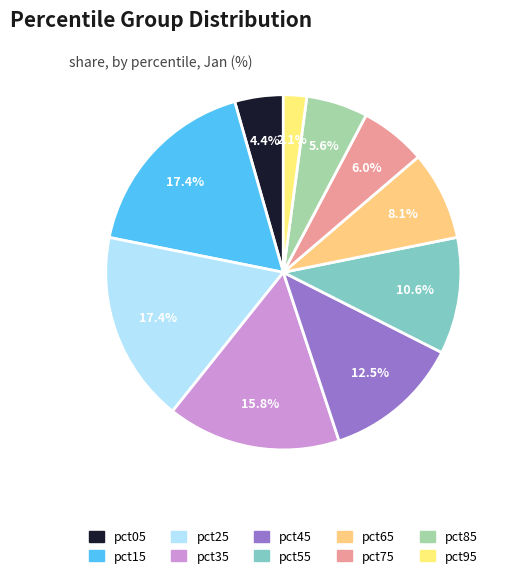

Which category has the biggest portion of the pie?

pct15